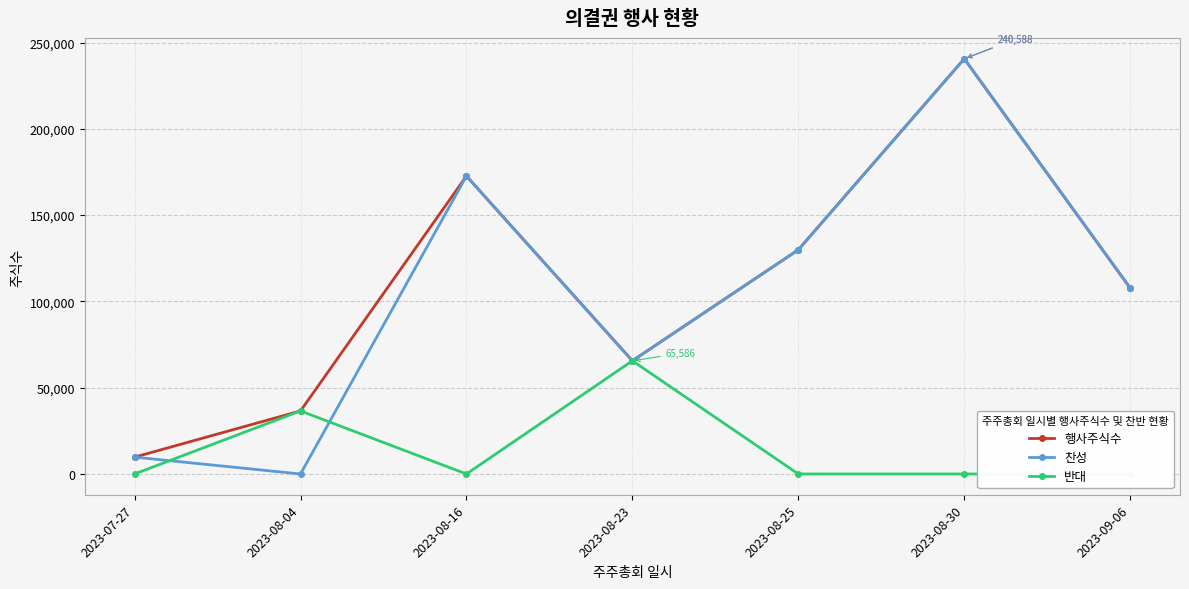

Which series has the widest spread of values?

찬성